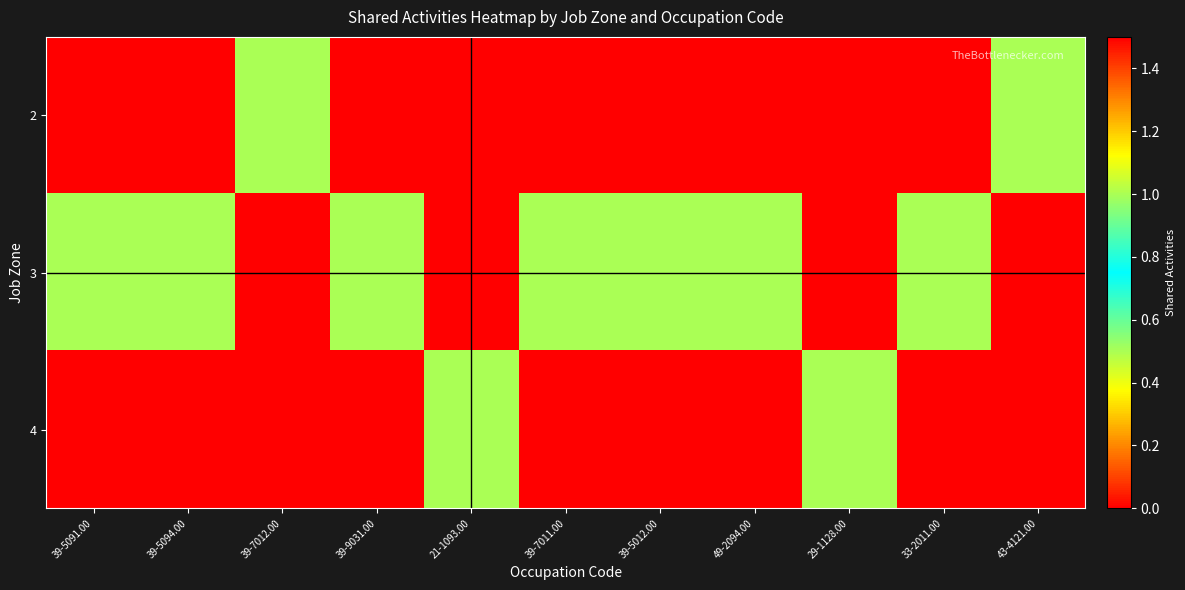

Reading left to right, extract all data points from this chart.

2: 39-5091.00=0	39-5094.00=0	39-7012.00=1	39-9031.00=0	21-1093.00=0	39-7011.00=0	39-5012.00=0	49-2094.00=0	29-1128.00=0	33-2011.00=0	43-4121.00=1
3: 39-5091.00=1	39-5094.00=1	39-7012.00=0	39-9031.00=1	21-1093.00=0	39-7011.00=1	39-5012.00=1	49-2094.00=1	29-1128.00=0	33-2011.00=1	43-4121.00=0
4: 39-5091.00=0	39-5094.00=0	39-7012.00=0	39-9031.00=0	21-1093.00=1	39-7011.00=0	39-5012.00=0	49-2094.00=0	29-1128.00=1	33-2011.00=0	43-4121.00=0